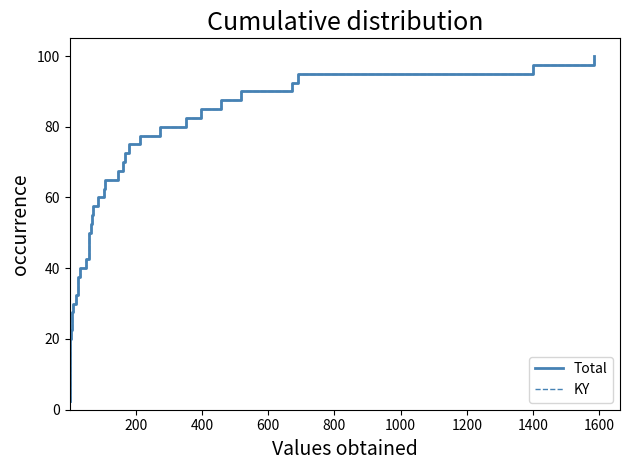

Does the chart display data point markers on the line(s)?

No